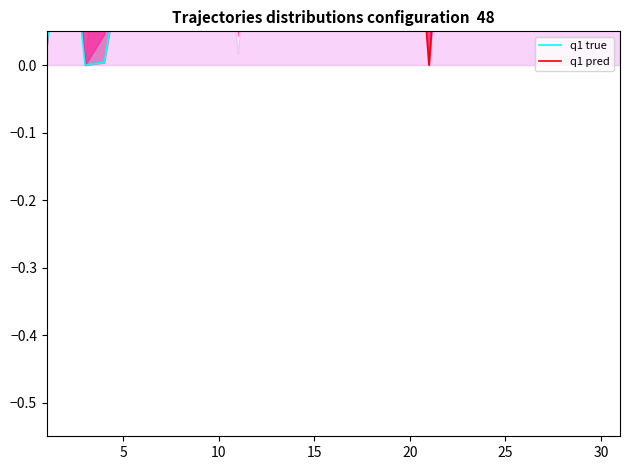

What are all the series names shown in the legend?

q1 true, q1 pred